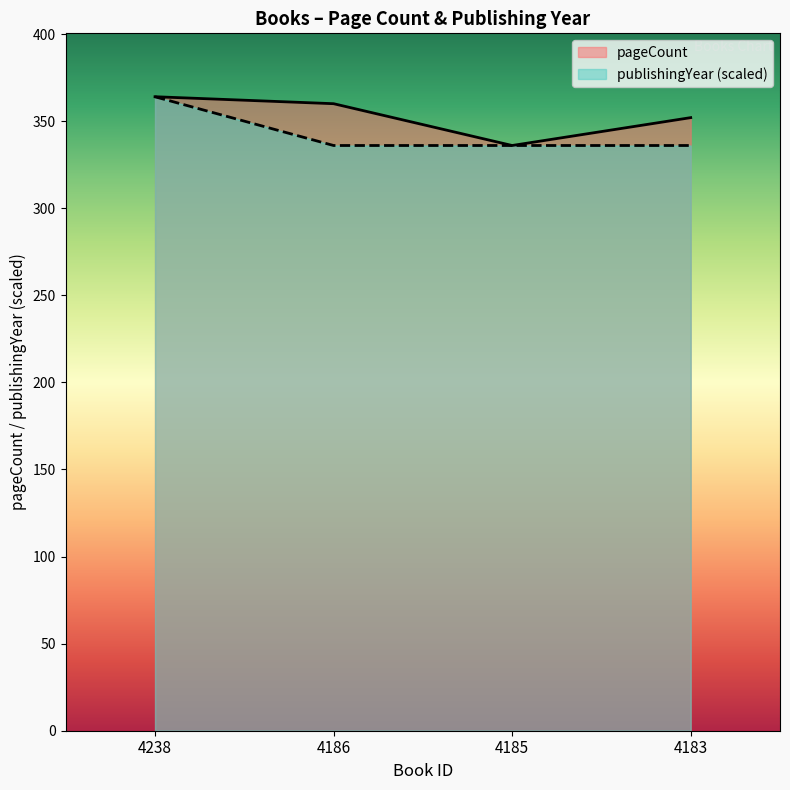

Reading left to right, what are all the values shown in this chart?

pageCount: 4238=364.0	4186=360.0	4185=336.0	4183=352.0
publishingYear: 4238=364.0	4186=336.0	4185=336.0	4183=336.0